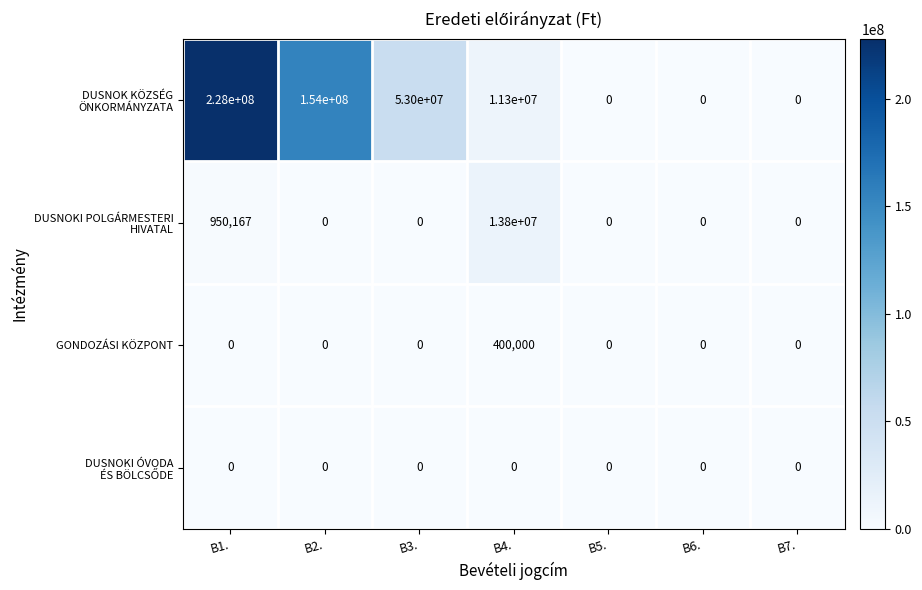

What is the difference between the highest and lowest values at B4.?

13800000